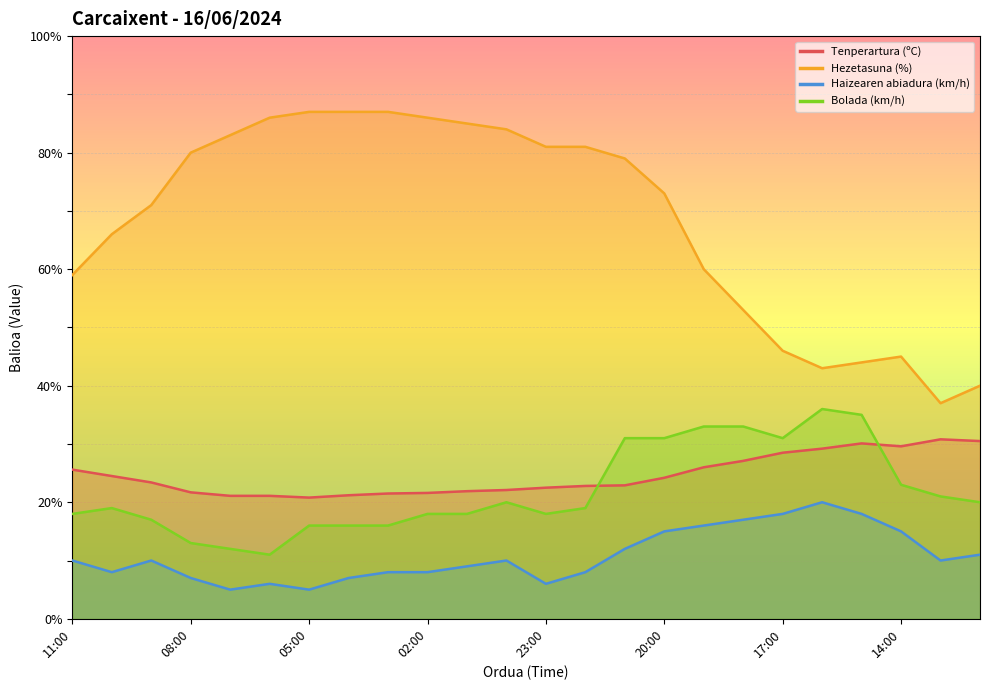

Reading right to left, what are all the values shown in this chart?

Tenperartura (ºC): 30.5	30.8	29.6	30.1	29.2	28.5	27.1	26.0	24.2	22.9	22.8	22.5	22.1	21.9	21.6	21.5	21.2	20.8	21.1	21.1	21.7	23.4	24.5	25.6
Hezetasuna (%): 40.0	37.0	45.0	44.0	43.0	46.0	53.0	60.0	73.0	79.0	81.0	81.0	84.0	85.0	86.0	87.0	87.0	87.0	86.0	83.0	80.0	71.0	66.0	59.0
Haizearen abiadura (km/h): 11.0	10.0	15.0	18.0	20.0	18.0	17.0	16.0	15.0	12.0	8.0	6.0	10.0	9.0	8.0	8.0	7.0	5.0	6.0	5.0	7.0	10.0	8.0	10.0
Bolada (km/h): 20.0	21.0	23.0	35.0	36.0	31.0	33.0	33.0	31.0	31.0	19.0	18.0	20.0	18.0	18.0	16.0	16.0	16.0	11.0	12.0	13.0	17.0	19.0	18.0